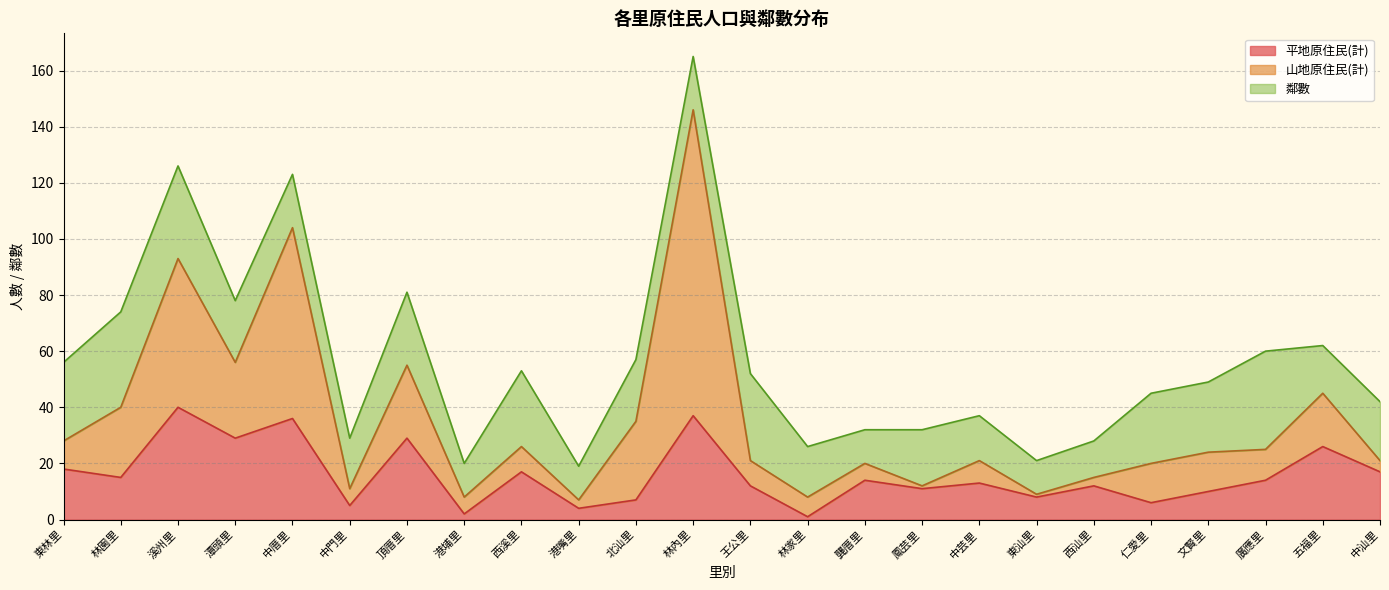

What is the maximum value for 鄰數?

35